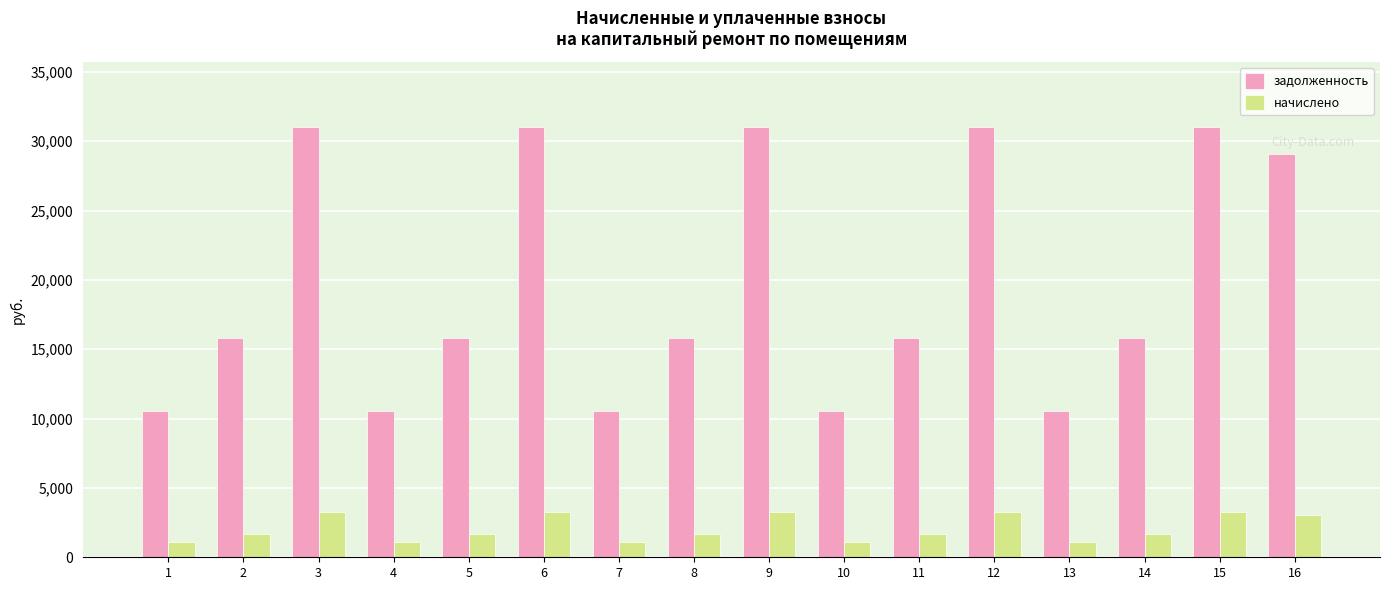

Are the bars horizontal?

No